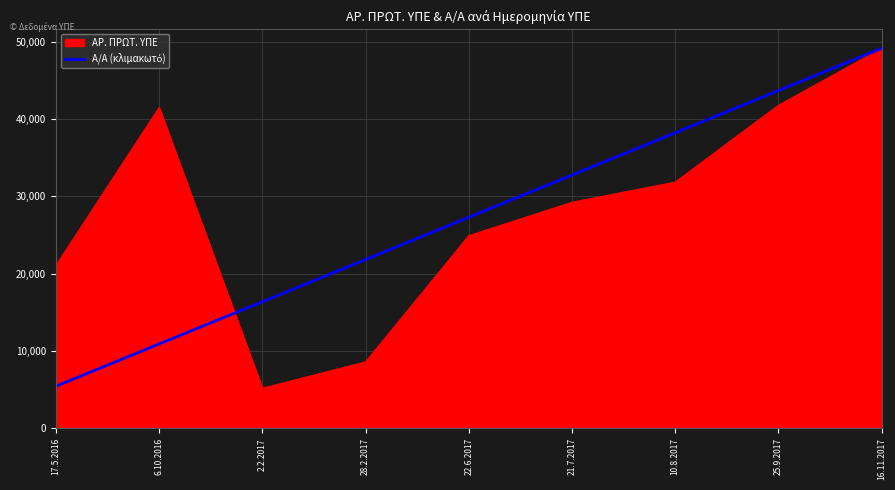

What is the total value across all series at 28.2.2017?

30430.2